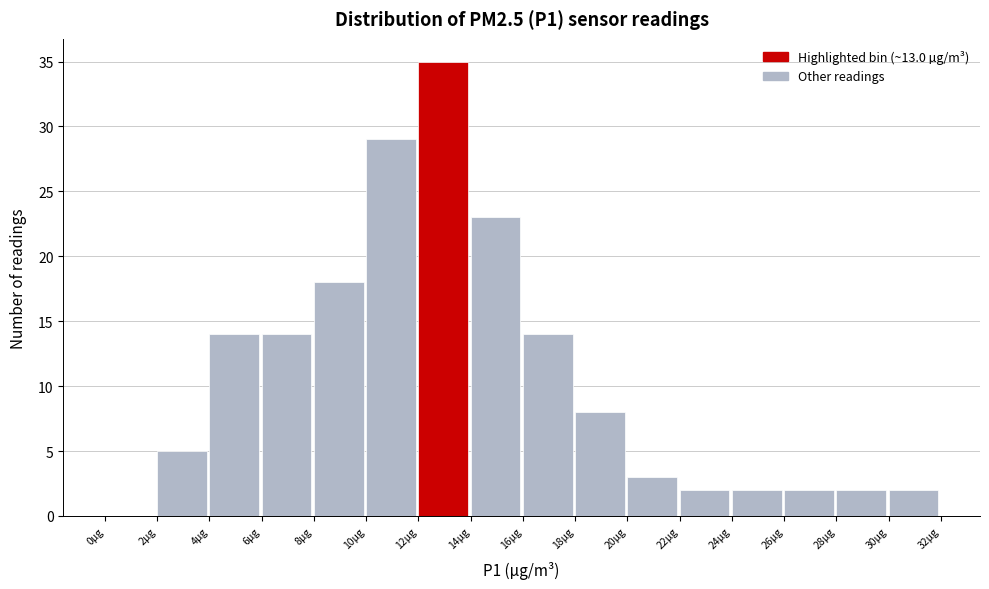

Reading left to right, transcribe this chart: for each bar, give the range it covers on the x-axis and its height. The values are not printed on the chart, so give them approximately, as read against the axis.

0 to 2: 0
2 to 4: 5
4 to 6: 14
6 to 8: 14
8 to 10: 18
10 to 12: 29
12 to 14: 35
14 to 16: 23
16 to 18: 14
18 to 20: 8
20 to 22: 3
22 to 24: 2
24 to 26: 2
26 to 28: 2
28 to 30: 2
30 to 32: 2